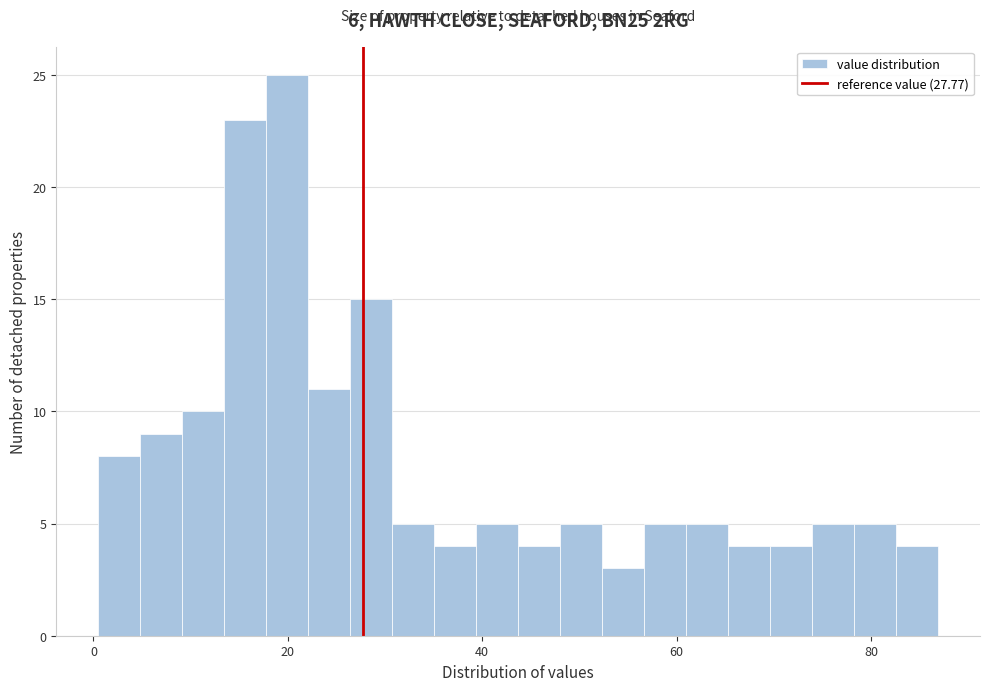

Read against the x-axis, roughly where is the centre of the tallest bar?

20